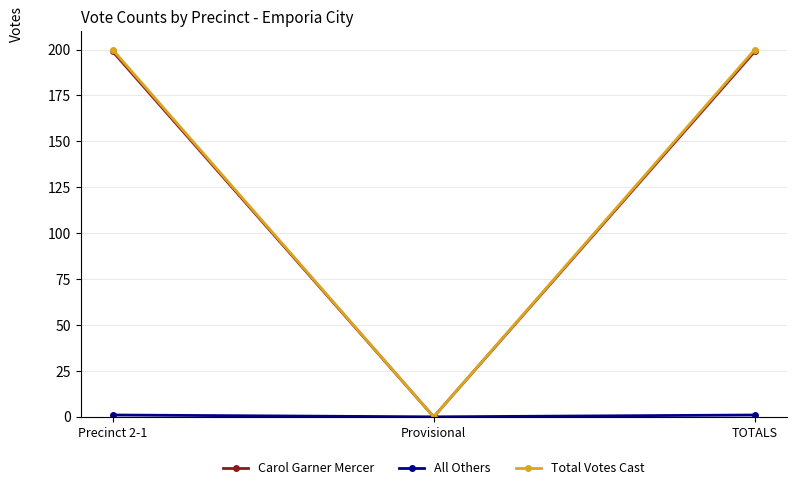

What is the difference between the maximum and minimum values in the Total Votes Cast series?

200